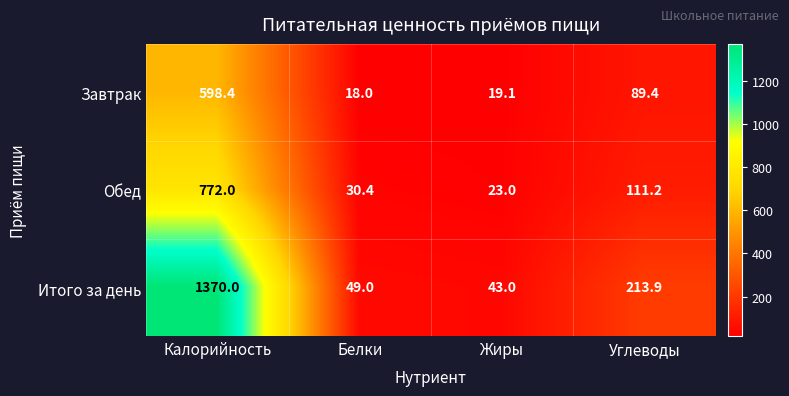

At which label does Итого за день first exceed 213?

Калорийность